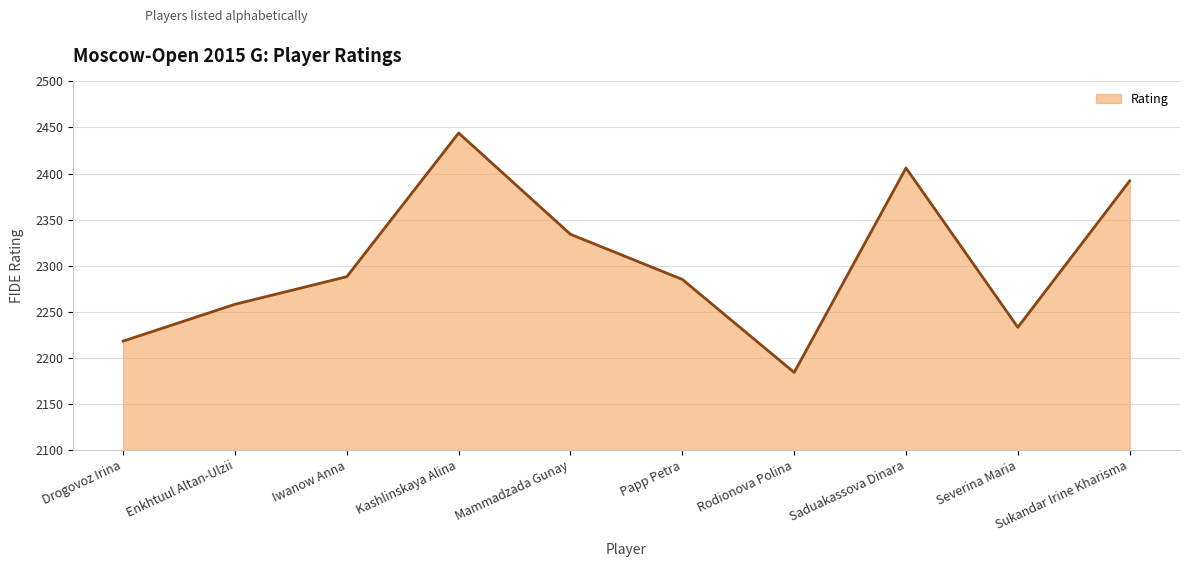

Reading left to right, list all the values displayed in this chart.

Drogovoz Irina=2218	Enkhtuul Altan-Ulzii=2258	Iwanow Anna=2288	Kashlinskaya Alina=2444	Mammadzada Gunay=2334	Papp Petra=2285	Rodionova Polina=2184	Saduakassova Dinara=2406	Severina Maria=2233	Sukandar Irine Kharisma=2392